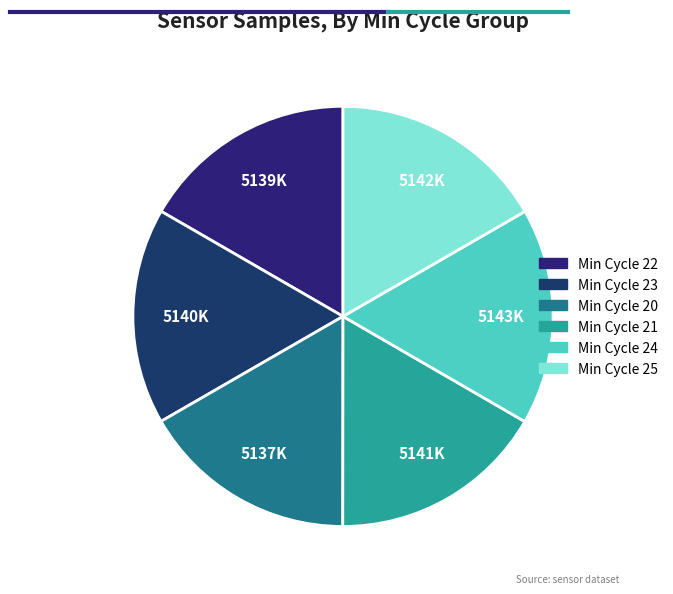

Count the number of slices in the pie.

6